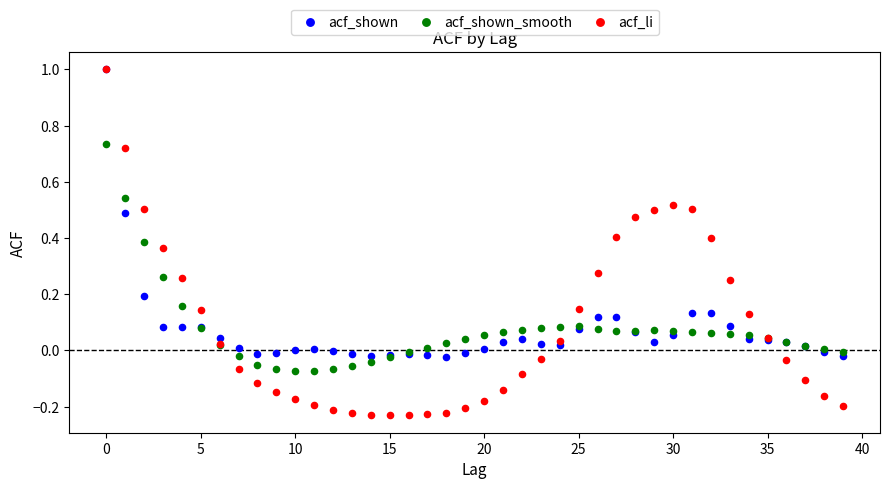

What are all the series names shown in the legend?

acf_shown, acf_shown_smooth, acf_li